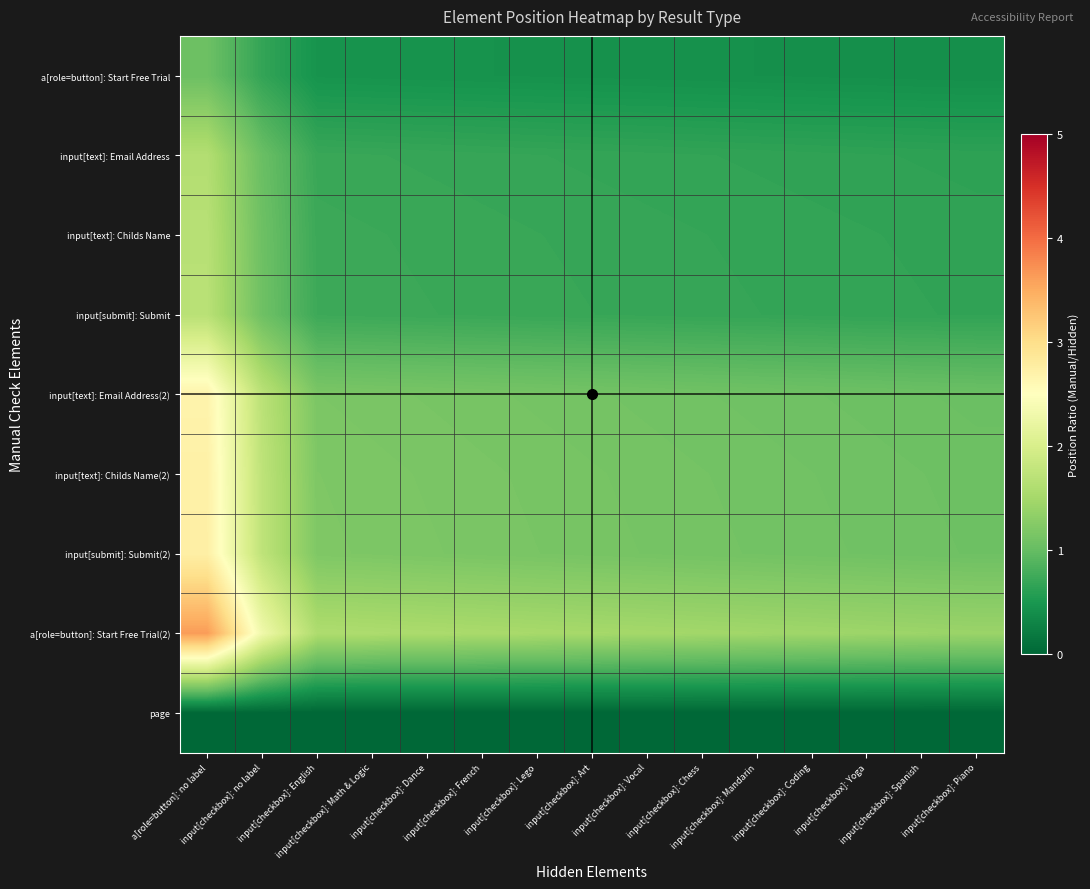

What is the greatest value displayed?

3.6